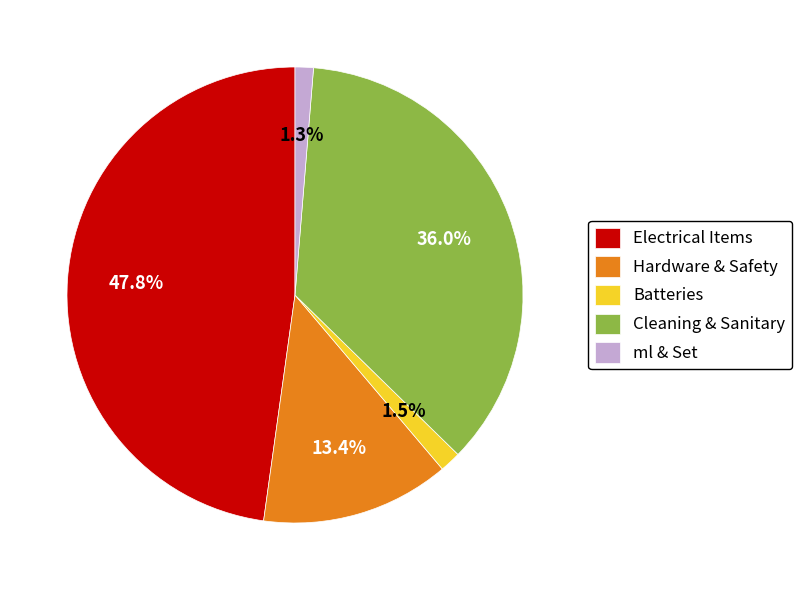

What is the total percentage of ml & Set and Cleaning & Sanitary?

37.3%